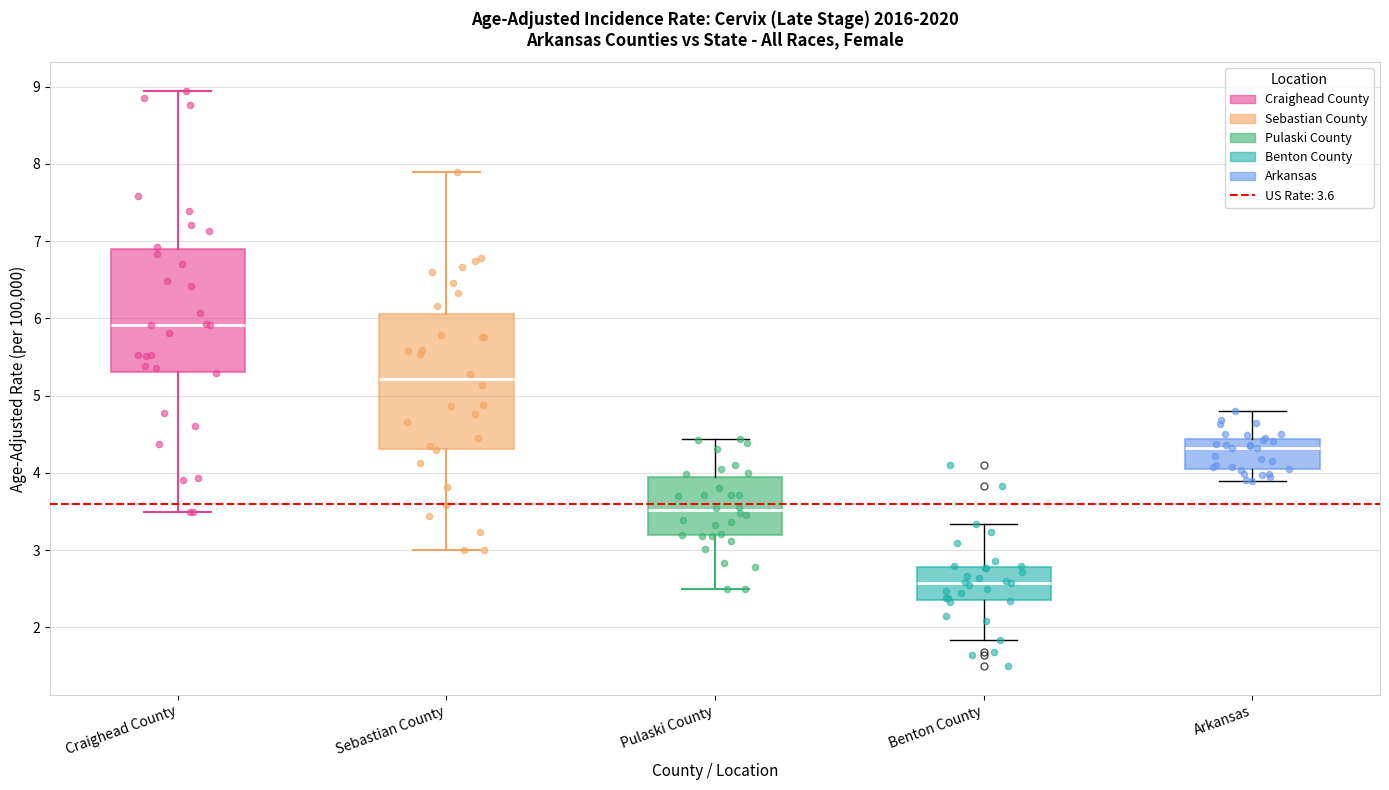

Comparing the boxes themselves (not the whiskers), which one is the tallest?

Sebastian County